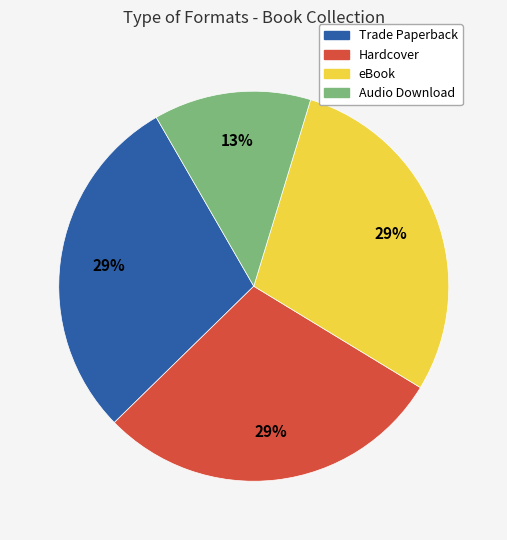

Which category has the smallest portion of the pie?

Audio Download